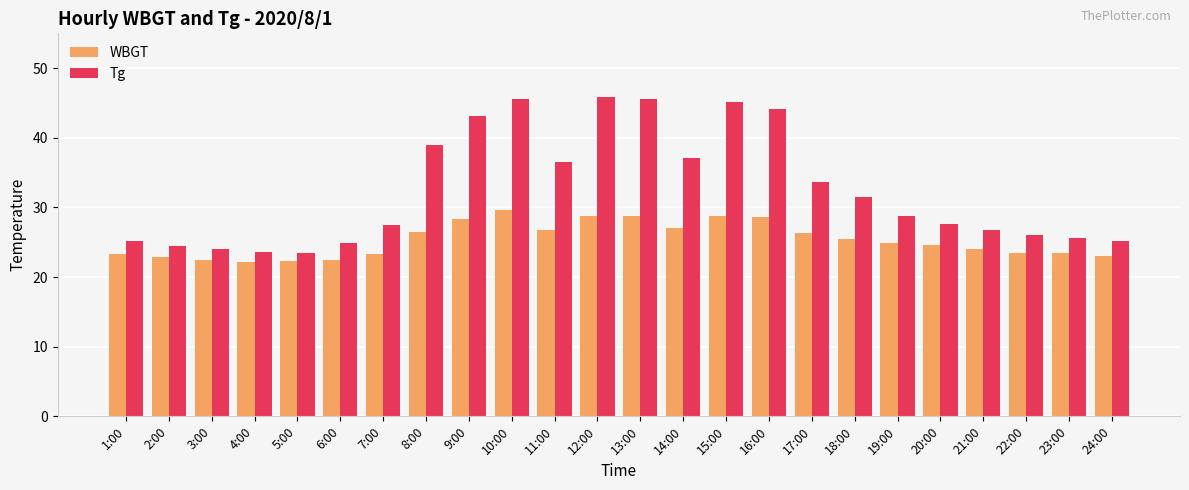

What is the label of the 4th bar from the left?

4:00